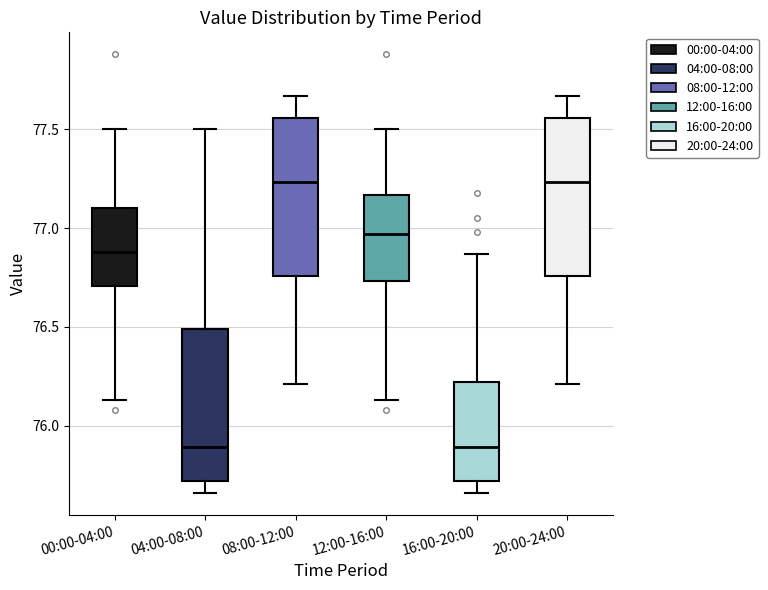

Reading left to right, transcribe this box plot: for each box, give where its median line is, the range the box spans, and where its two whiskers end, as read against the y-axis. The values are not printed on the chart, so give them approximately, as read against the axis.

00:00-04:00: median 76.90, box 76.70 to 77.10, whiskers 76.15 to 77.50
04:00-08:00: median 75.90, box 75.70 to 76.50, whiskers 75.65 to 77.50
08:00-12:00: median 77.25, box 76.75 to 77.55, whiskers 76.20 to 77.65
12:00-16:00: median 76.95, box 76.75 to 77.15, whiskers 76.15 to 77.50
16:00-20:00: median 75.90, box 75.70 to 76.20, whiskers 75.65 to 76.85
20:00-24:00: median 77.25, box 76.75 to 77.55, whiskers 76.20 to 77.65